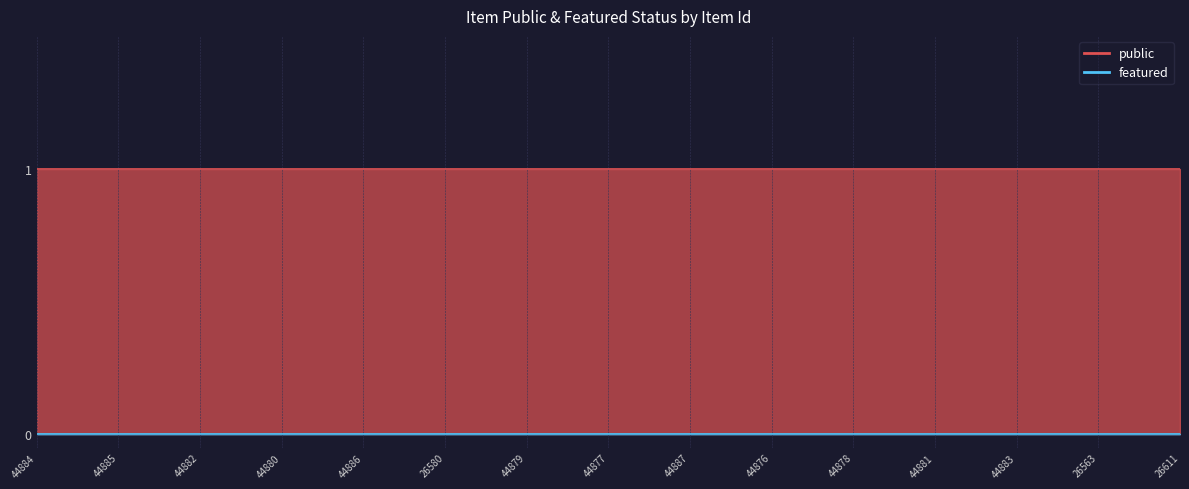

Reading left to right, transcribe all the data shown in this chart.

public: 1	1	1	1	1	1	1	1	1	1	1	1	1	1	1
featured: 0	0	0	0	0	0	0	0	0	0	0	0	0	0	0